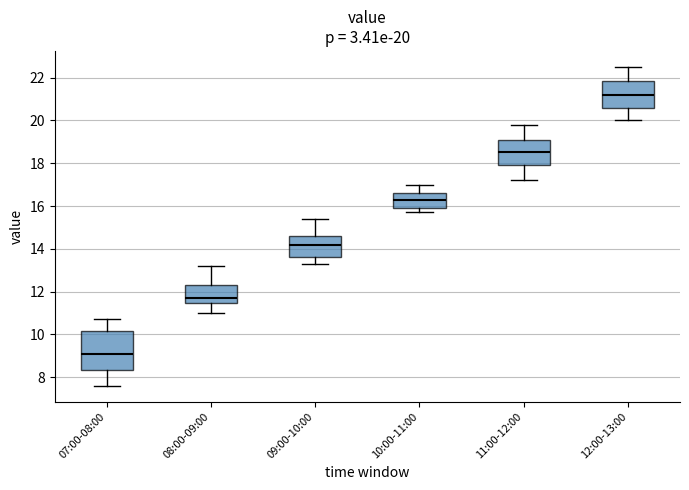

Which box is the tallest, from its lower edge to its upper edge?

07:00-08:00